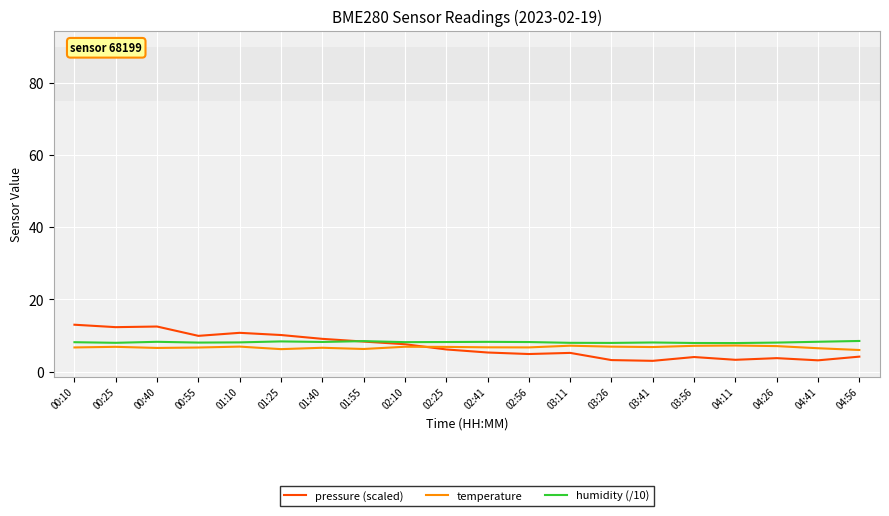

Count the number of categories in the chart.

20